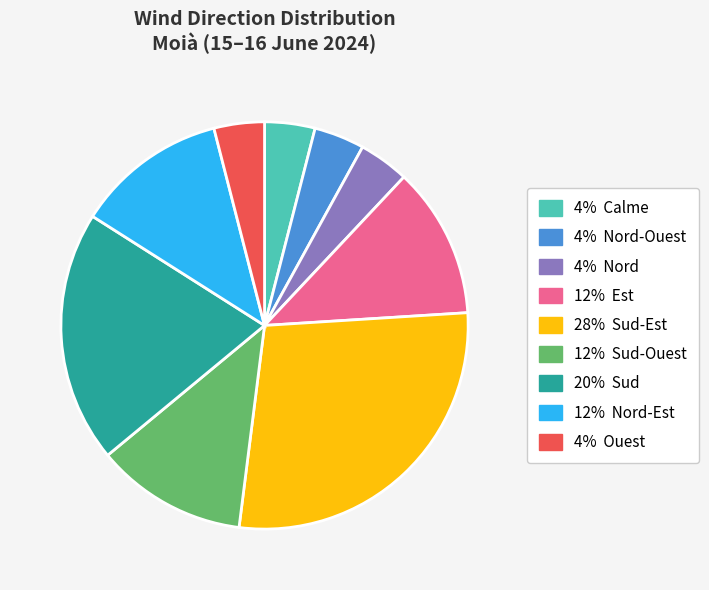

Is there any slice that represents more than half of the pie?

No